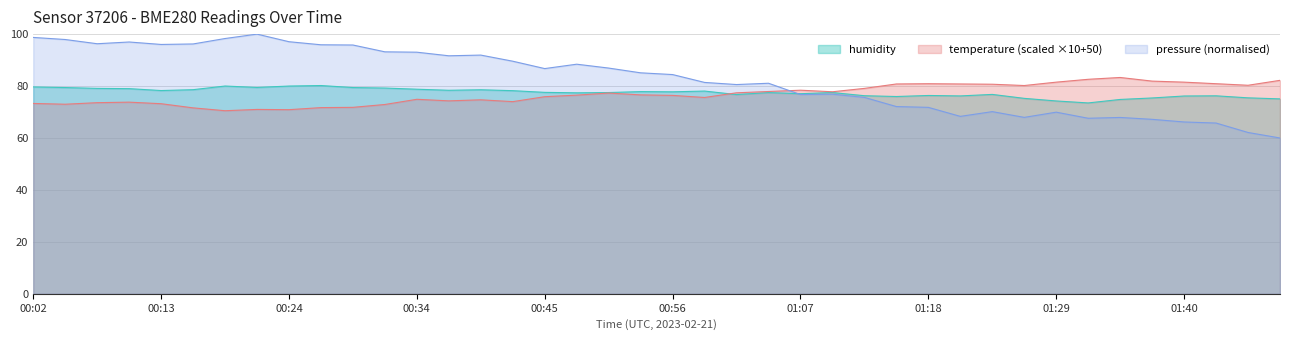

Which series has the largest total across all categories?

pressure (normalised)